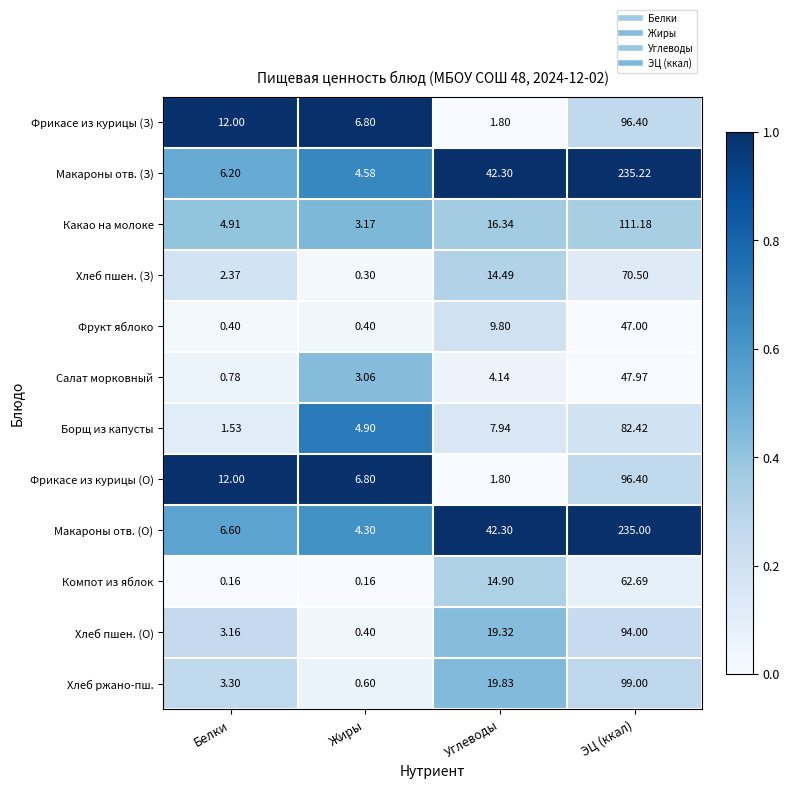

Which series has the largest range (max minus min)?

Макароны отв. (О)